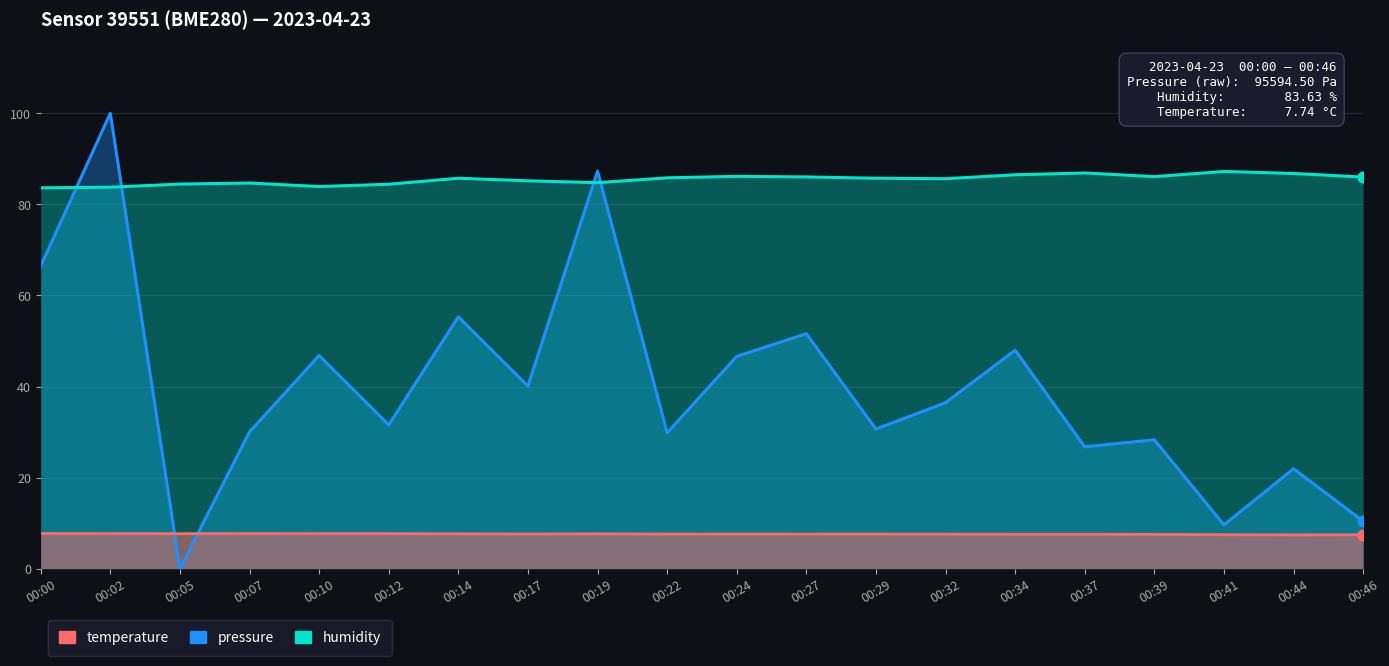

Is the value of temperature at 00:00 greater than the value of pressure at 00:41?

No